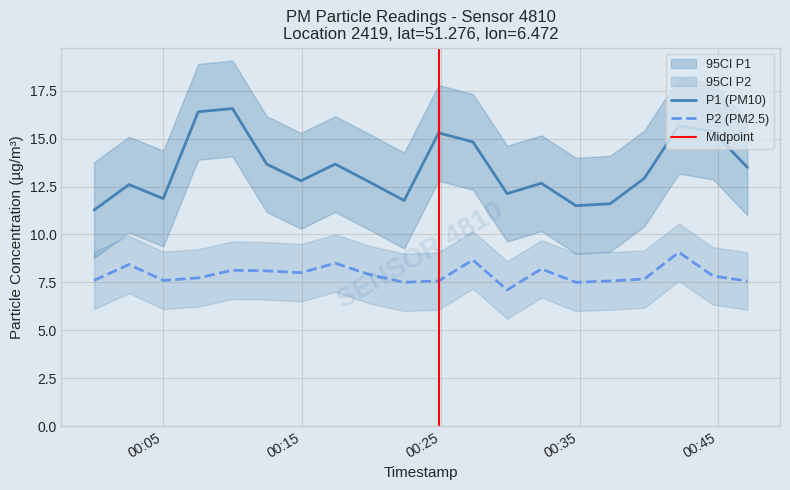

True or false: P2 (PM2.5) and P1 (PM10) cross at least once.

False